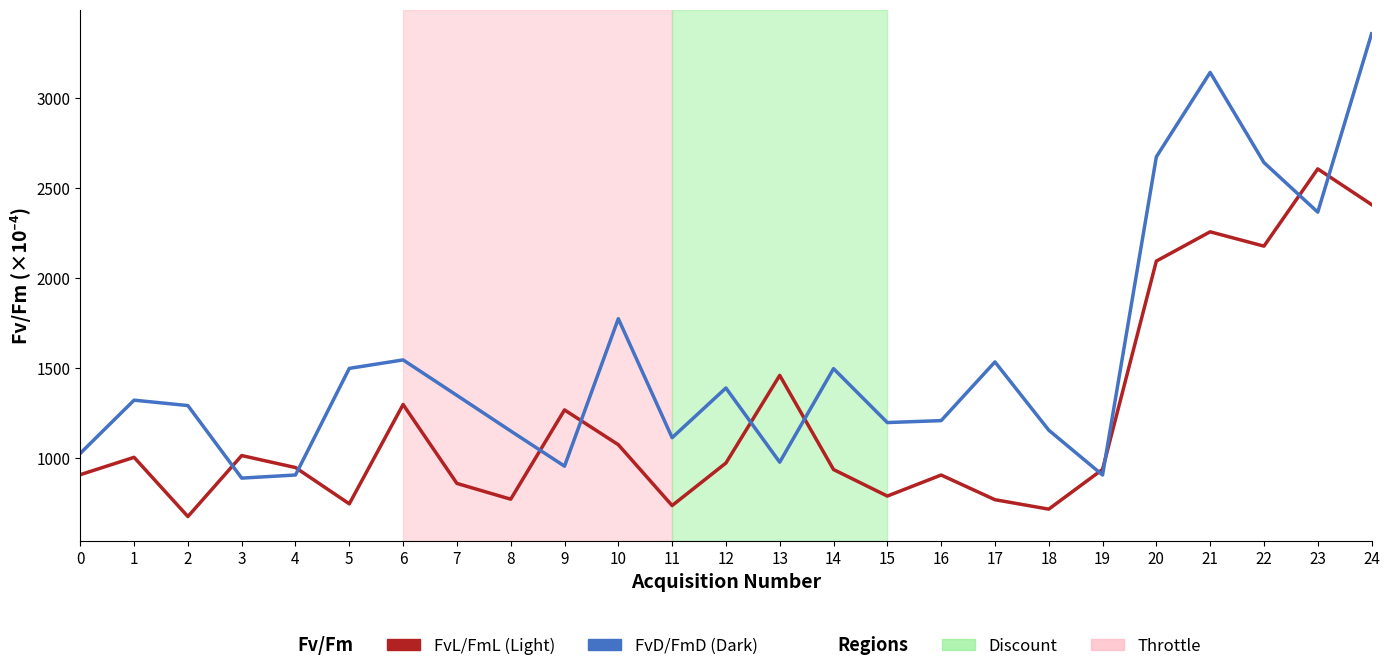

Where is the first local maximum for FvD/FmD (Dark)?

1